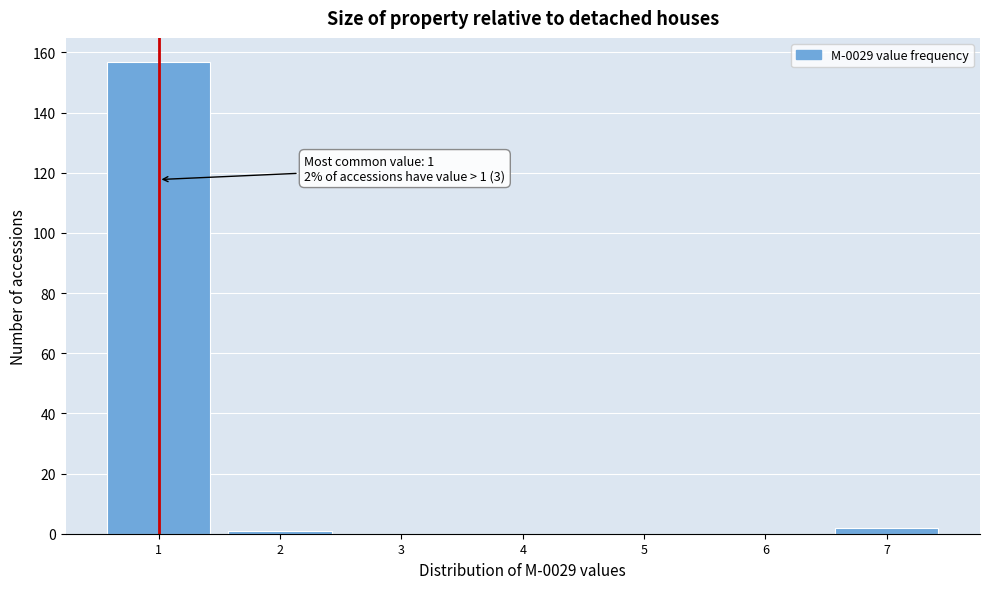

Which range on the x-axis has the tallest bar?

0.5 to 1.5